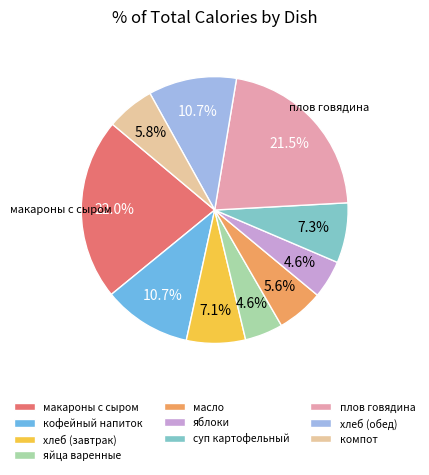

To the nearest percent, what is the difference between the largest and smallest slice percentages?

17%